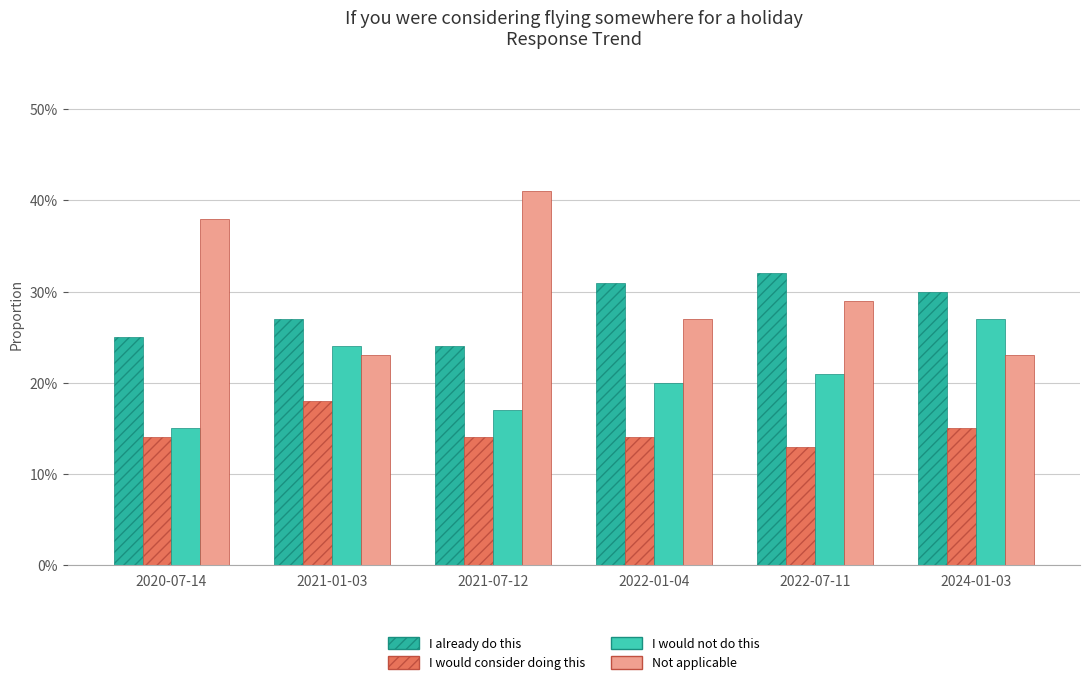

Reading left to right, what are all the values shown in this chart?

I already do this: 0.2	0.3	0.2	0.3	0.3	0.3
I would consider doing this: 0.1	0.2	0.1	0.1	0.1	0.1
I would not do this: 0.1	0.2	0.2	0.2	0.2	0.3
Not applicable: 0.4	0.2	0.4	0.3	0.3	0.2